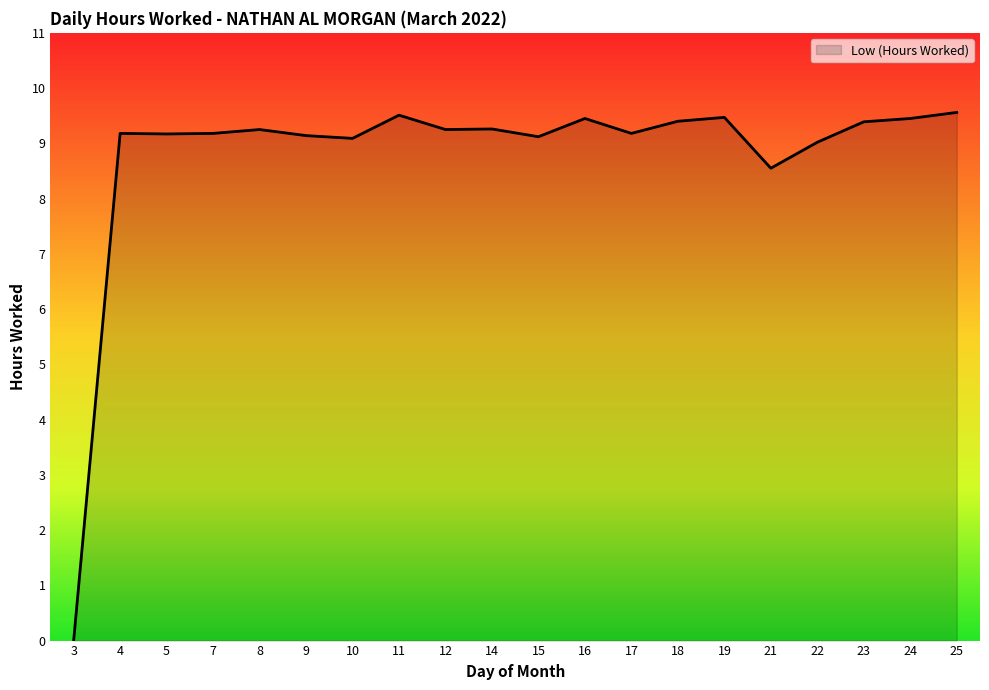

Between 5 and 18, which is larger?

18